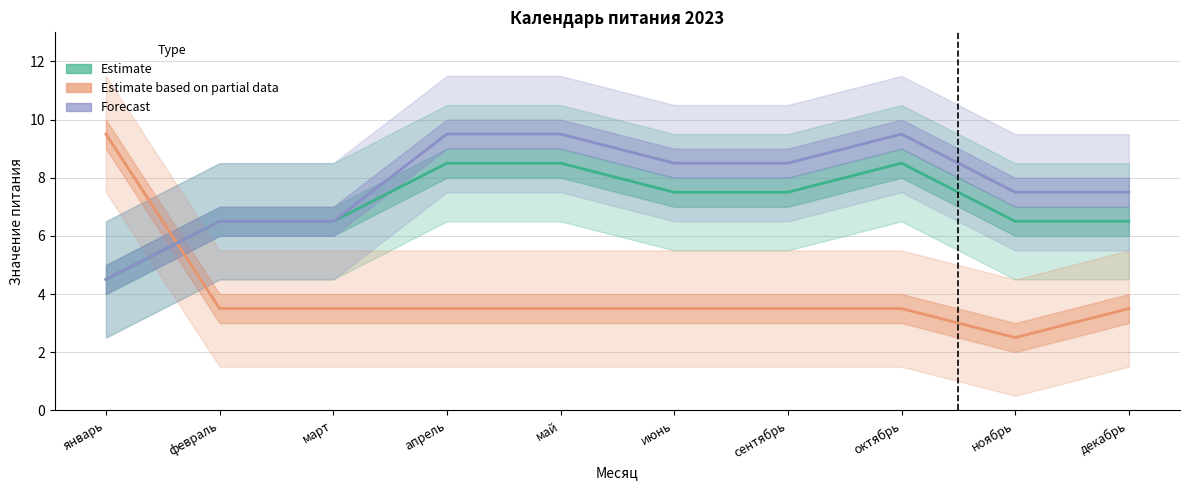

The value of Forecast at январь is 7.4. True or false?

False